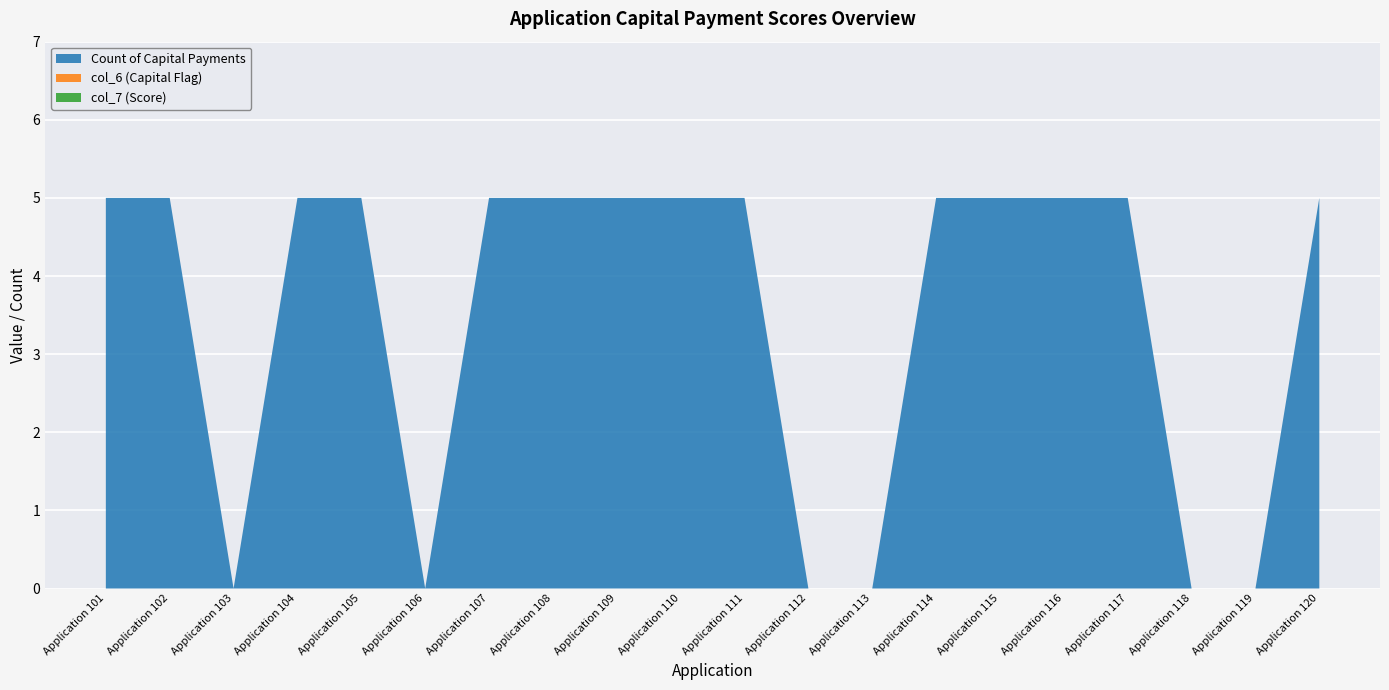

Reading left to right, extract all data points from this chart.

col_7 (Score): Application 101=0	Application 102=0	Application 103=0	Application 104=0	Application 105=0	Application 106=0	Application 107=0	Application 108=0	Application 109=0	Application 110=0	Application 111=0	Application 112=0	Application 113=0	Application 114=0	Application 115=0	Application 116=0	Application 117=0	Application 118=0	Application 119=0	Application 120=0
col_6 (Capital Flag): Application 101=0	Application 102=0	Application 103=0	Application 104=0	Application 105=0	Application 106=0	Application 107=0	Application 108=0	Application 109=0	Application 110=0	Application 111=0	Application 112=0	Application 113=0	Application 114=0	Application 115=0	Application 116=0	Application 117=0	Application 118=0	Application 119=0	Application 120=0
Count of Capital Payments: Application 101=5	Application 102=5	Application 103=0	Application 104=5	Application 105=5	Application 106=0	Application 107=5	Application 108=5	Application 109=5	Application 110=5	Application 111=5	Application 112=0	Application 113=0	Application 114=5	Application 115=5	Application 116=5	Application 117=5	Application 118=0	Application 119=0	Application 120=5